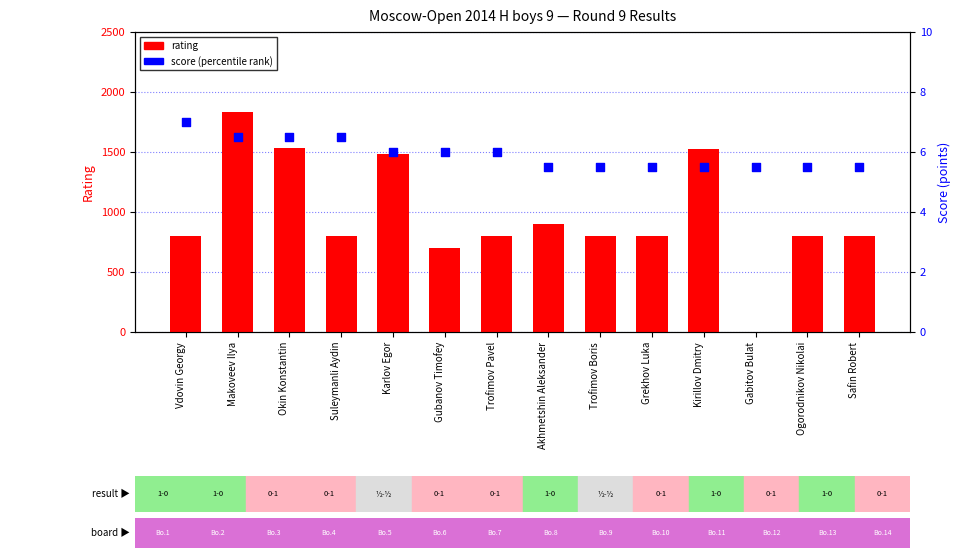

What are all the series names shown in the legend?

rating, score